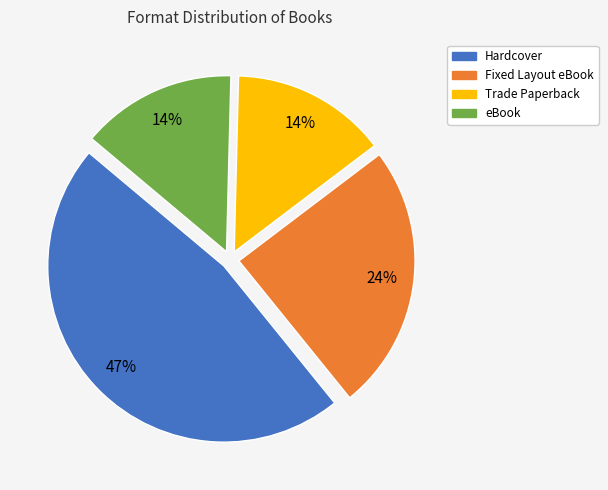

Which slice is the largest?

Hardcover